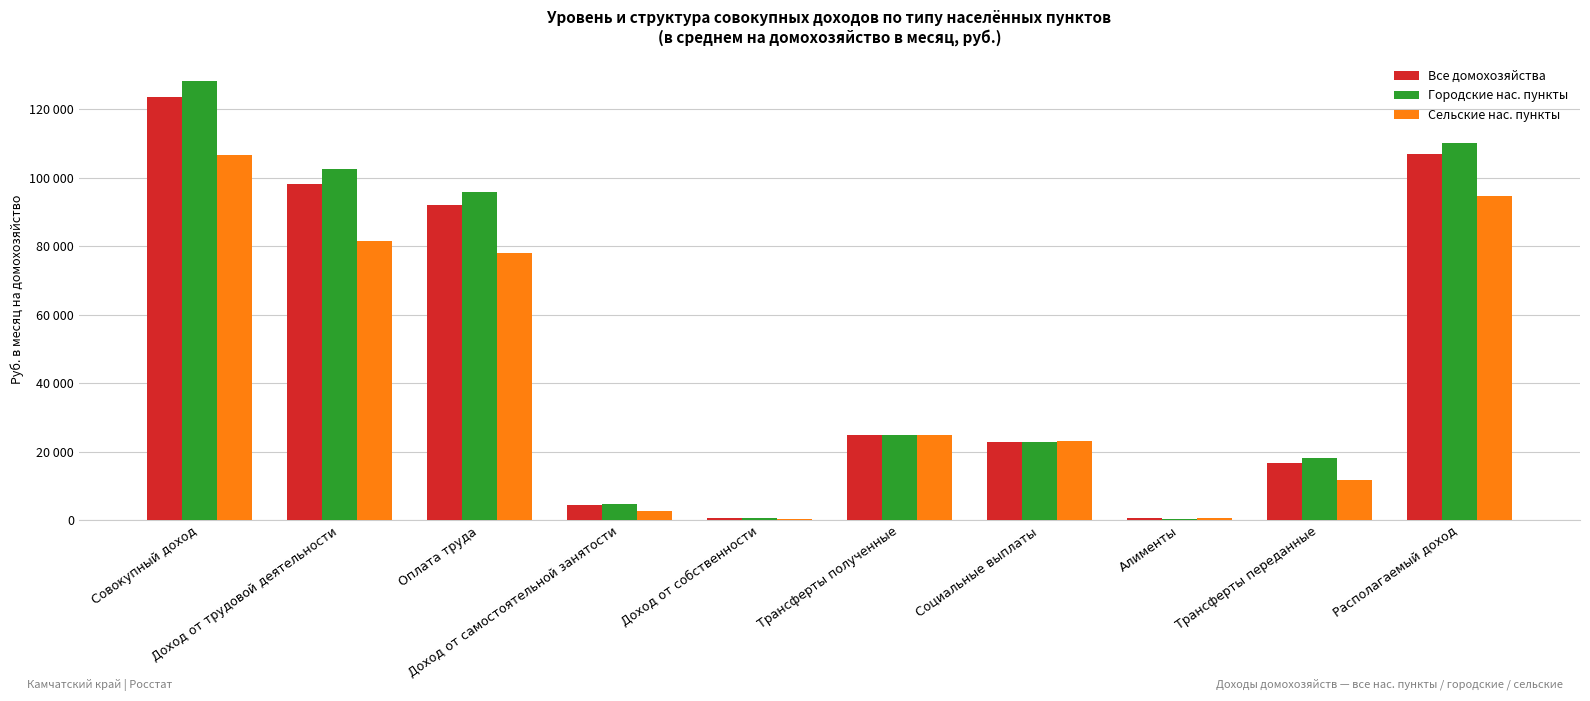

True or false: Сельские нас. пункты has a value of 81469.2 at Доход от трудовой деятельности.

True